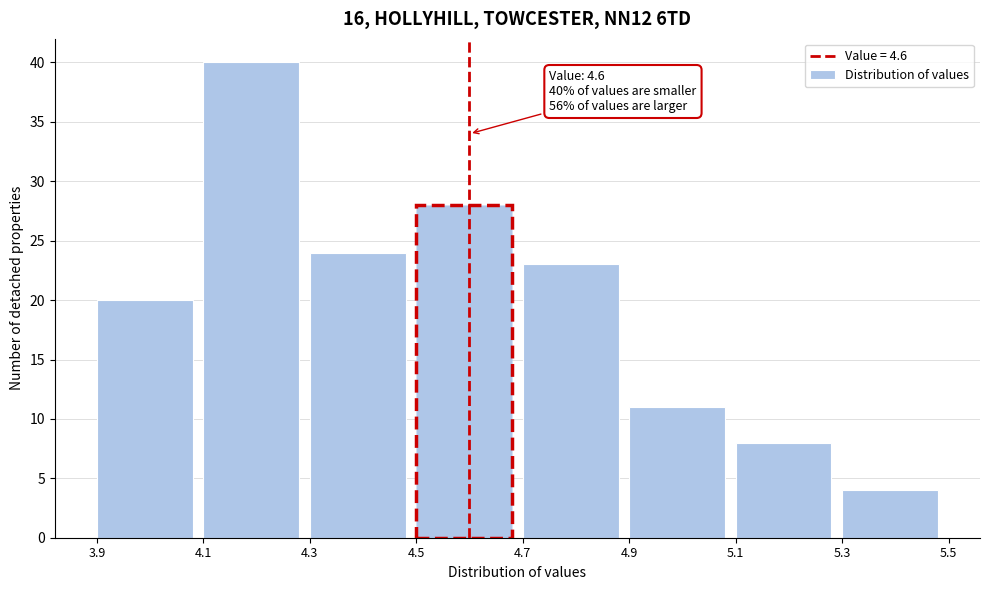

Which range on the x-axis has the tallest bar?

4.1 to 4.3